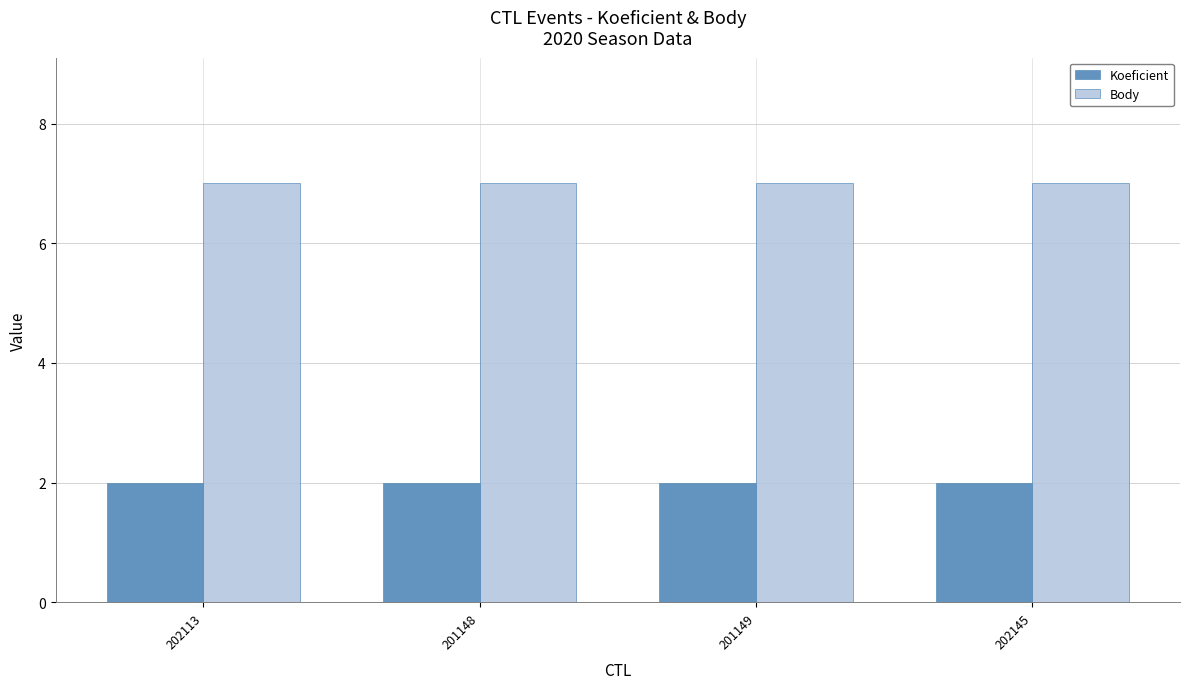

How many groups of bars are there?

4